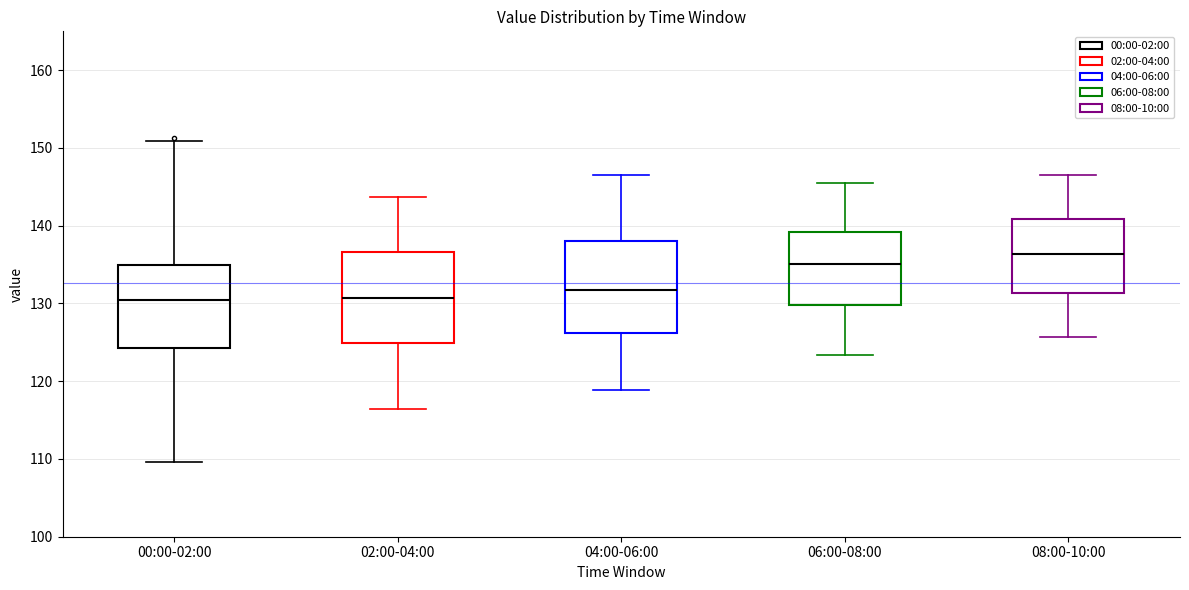

Where does the median line of the box for 04:00-06:00 sit on the y-axis? The values are not printed on the chart, so give them approximately, as read against the axis.

132